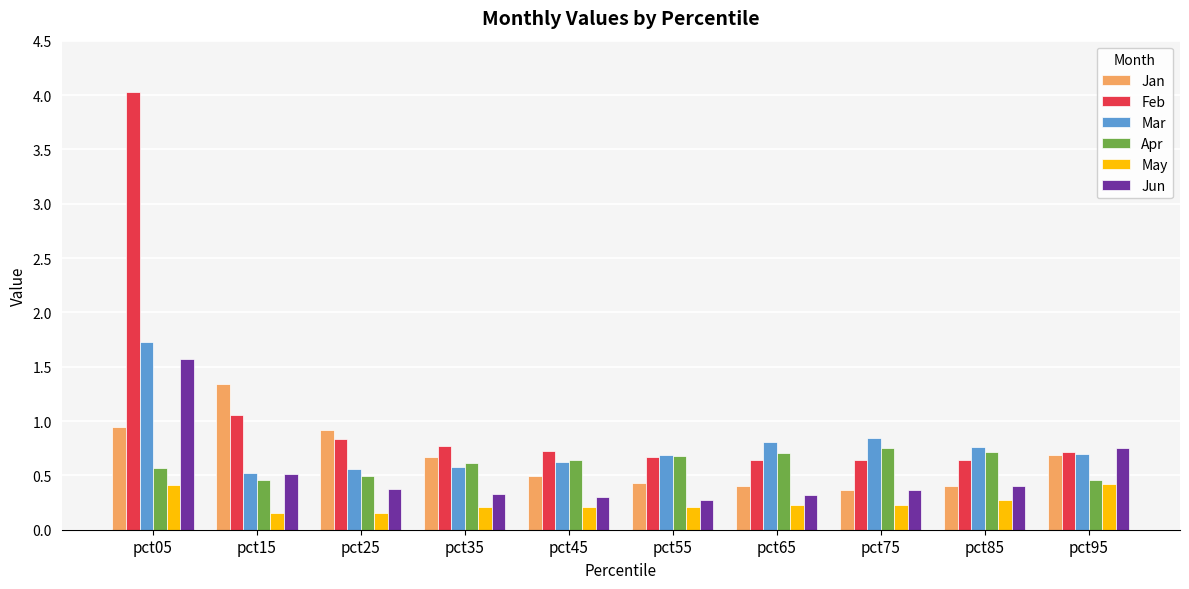

Is it true that Jun equals 0.5 at pct35?

False